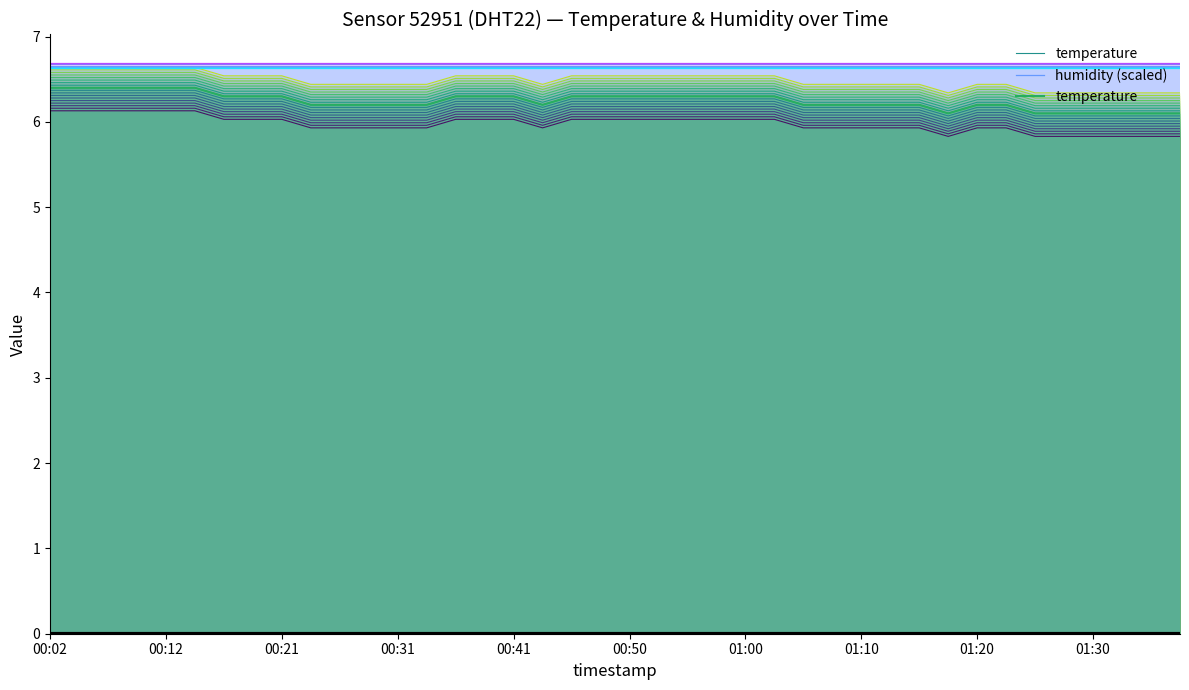

Which series has the largest range (max minus min)?

temperature